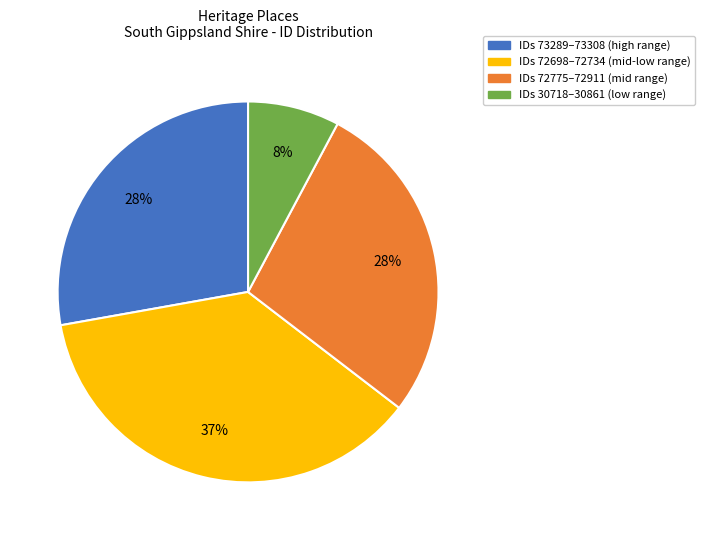

How many slices are in this pie chart?

4